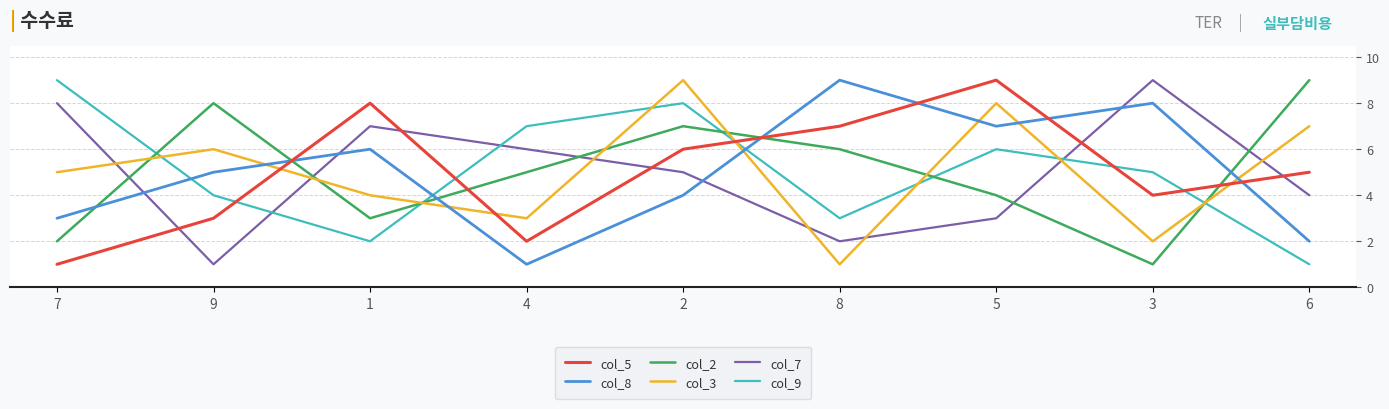

Count the col_9 values in the range 3 to 7.

5